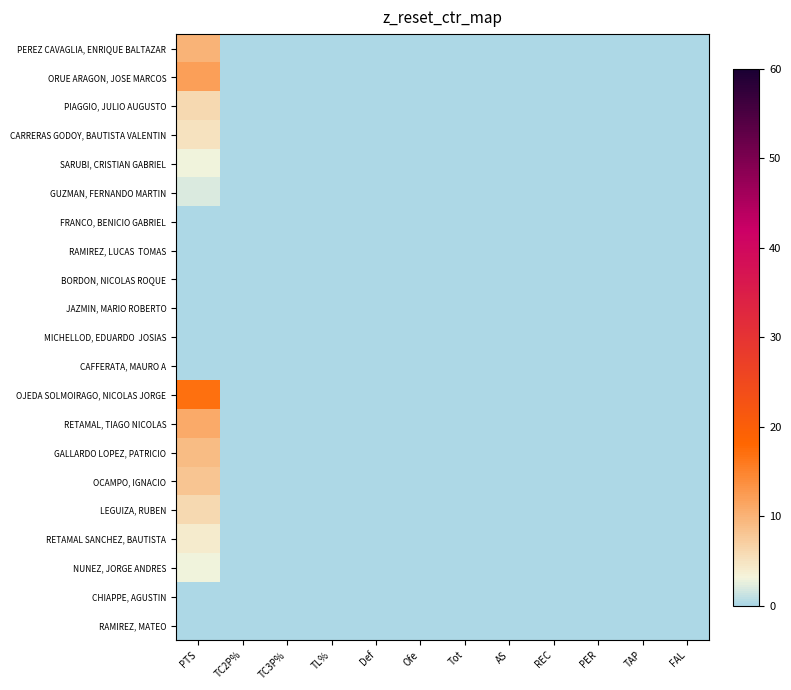

Rank the series by their maximum value, from lowest to highest.

FRANCO, BENICIO GABRIEL, RAMIREZ, LUCAS TOMAS, BORDON, NICOLAS ROQUE, JAZMIN, MARIO ROBERTO, MICHELLOD, EDUARDO JOSIAS, CAFFERATA, MAURO A, CHIAPPE, AGUSTIN, RAMIREZ, MATEO, GUZMAN, FERNANDO MARTIN, SARUBI, CRISTIAN GABRIEL, NUNEZ, JORGE ANDRES, RETAMAL SANCHEZ, BAUTISTA, CARRERAS GODOY, BAUTISTA VALENTIN, PIAGGIO, JULIO AUGUSTO, LEGUIZA, RUBEN, OCAMPO, IGNACIO, GALLARDO LOPEZ, PATRICIO, PEREZ CAVAGLIA, ENRIQUE BALTAZAR, RETAMAL, TIAGO NICOLAS, ORUE ARAGON, JOSE MARCOS, OJEDA SOLMOIRAGO, NICOLAS JORGE